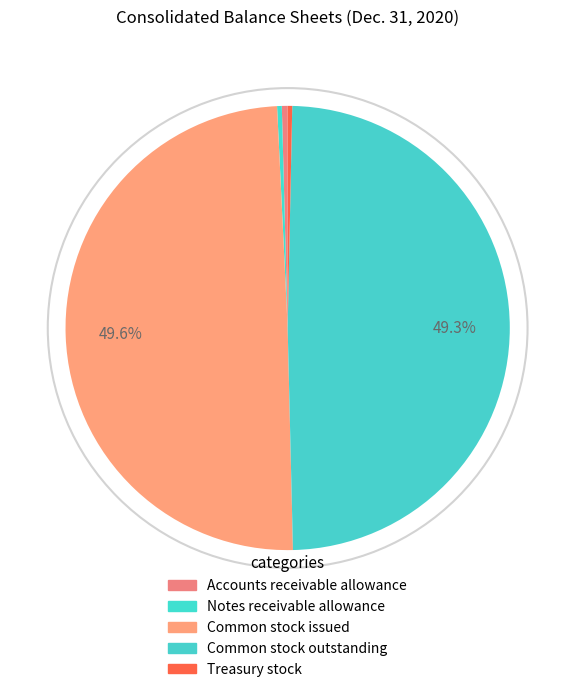

Which slice is the smallest?

Treasury stock